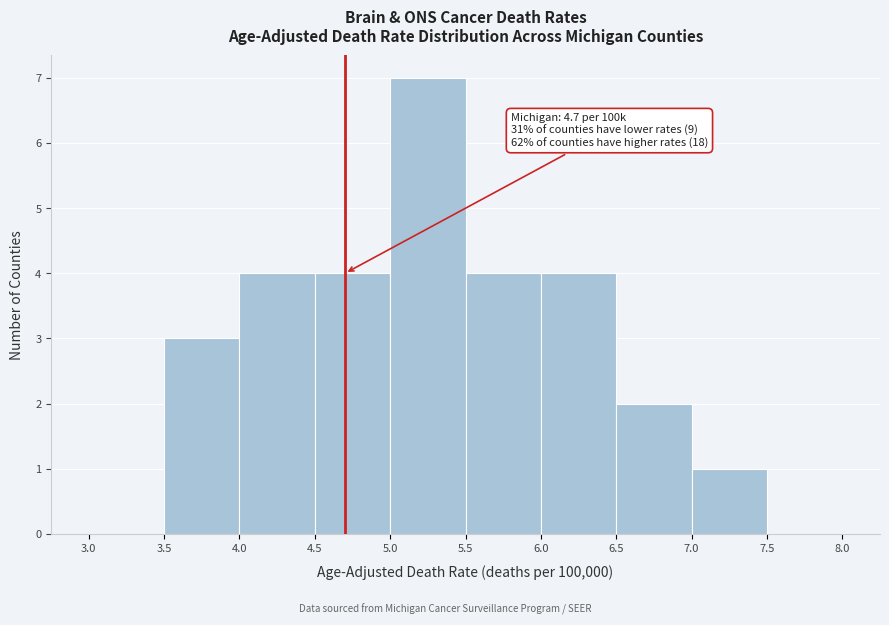

Which range on the x-axis has the tallest bar?

5.0 to 5.5